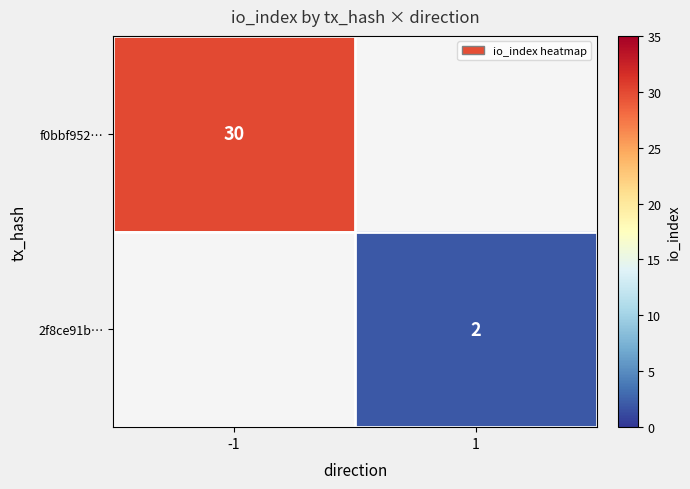

The 2f8ce91b… series shows 1 at 1. True or false?

False